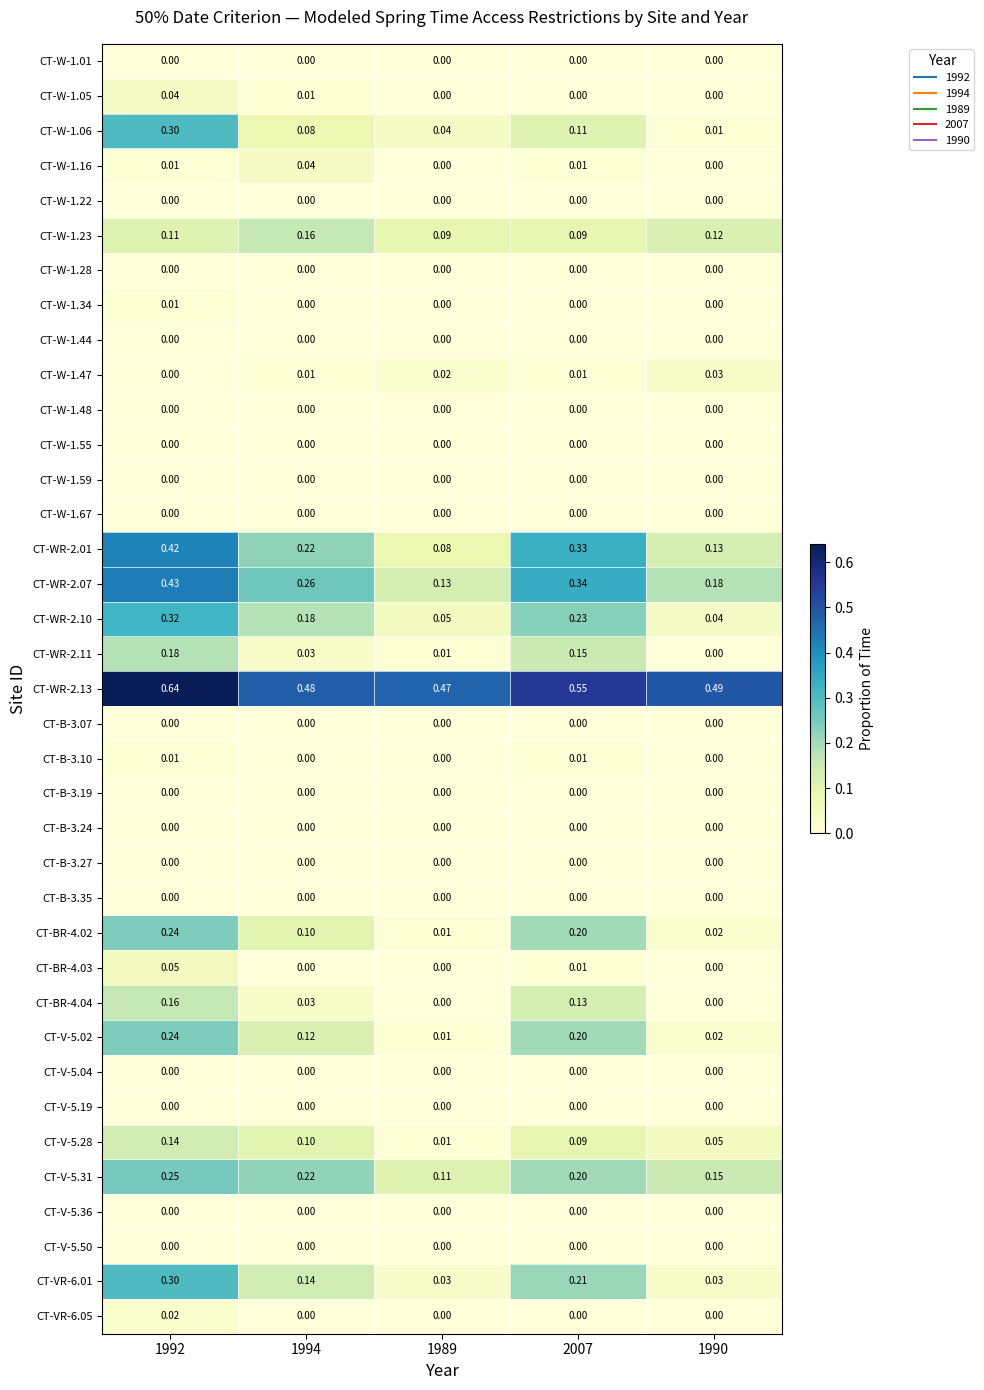

Is the value of CT-WR-2.01 at 2007 greater than the value of CT-B-3.24 at 1992?

Yes